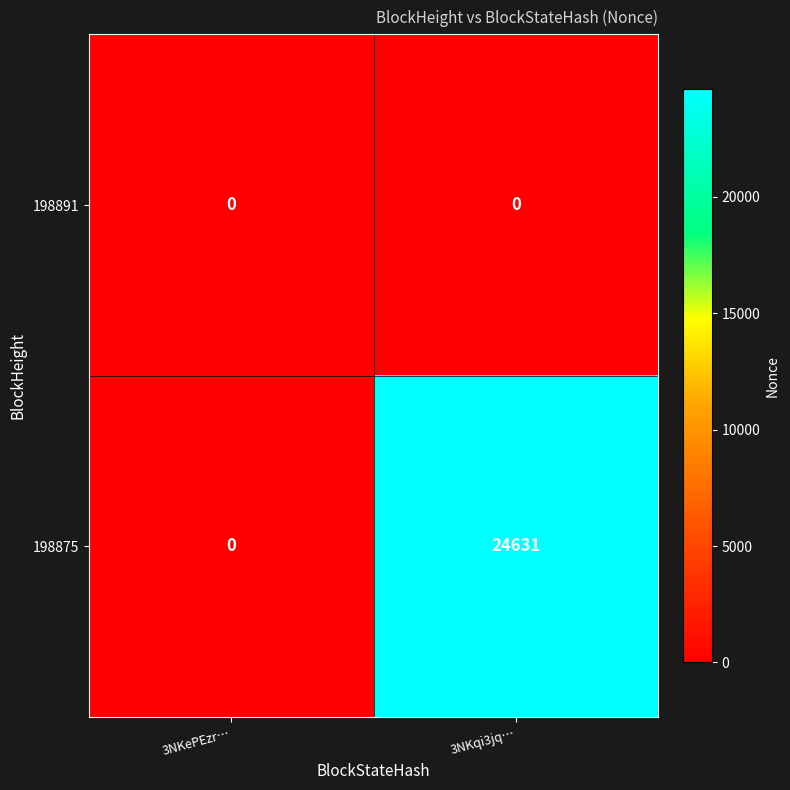

Is it true that 198875 equals 0 at 3NKePEzr…?

True